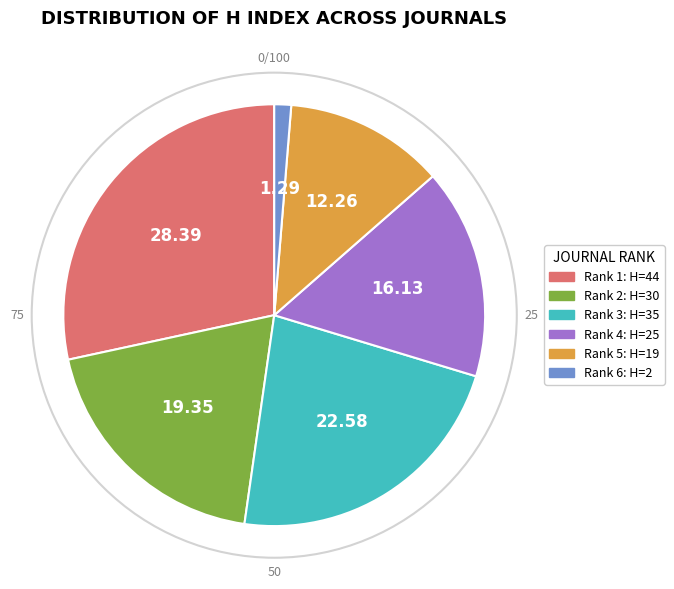

Does any single category account for the majority?

No